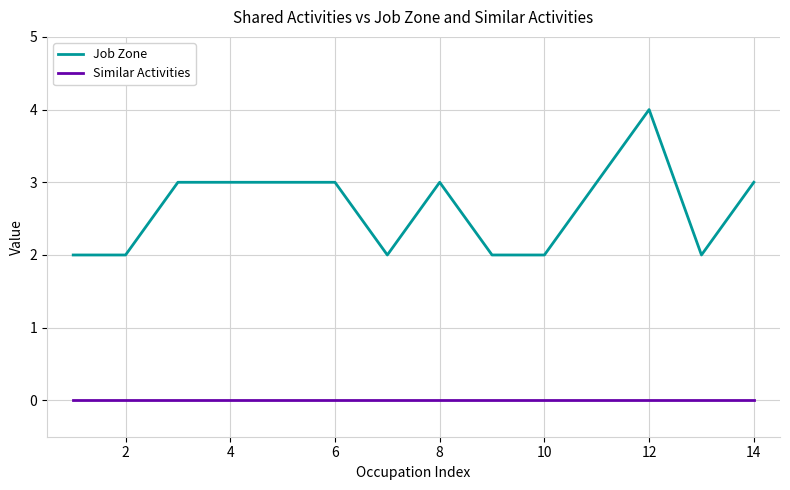

What is the maximum value shown in the chart?

4